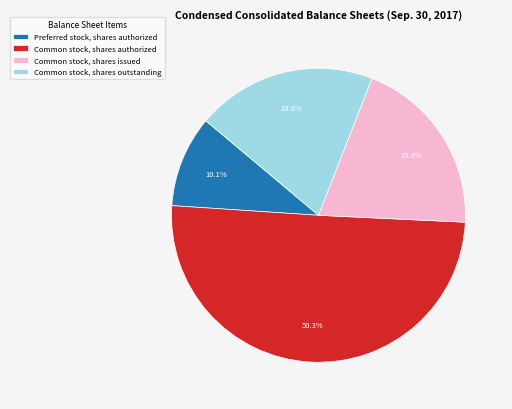

Which category accounts for the majority?

Common stock, shares authorized